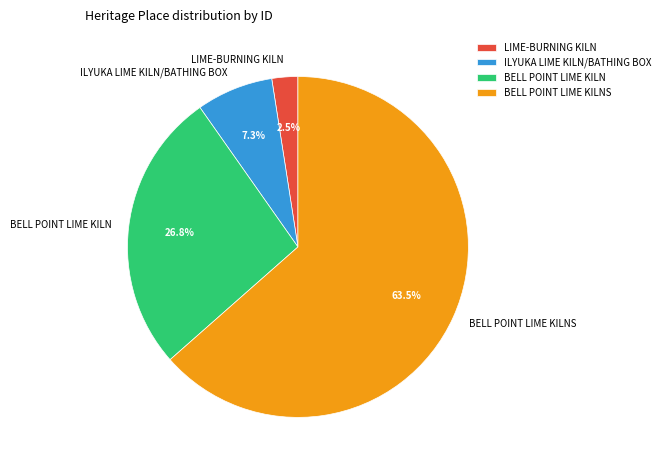

Is the sum of BELL POINT LIME KILNS and ILYUKA LIME KILN/BATHING BOX greater than half?

Yes